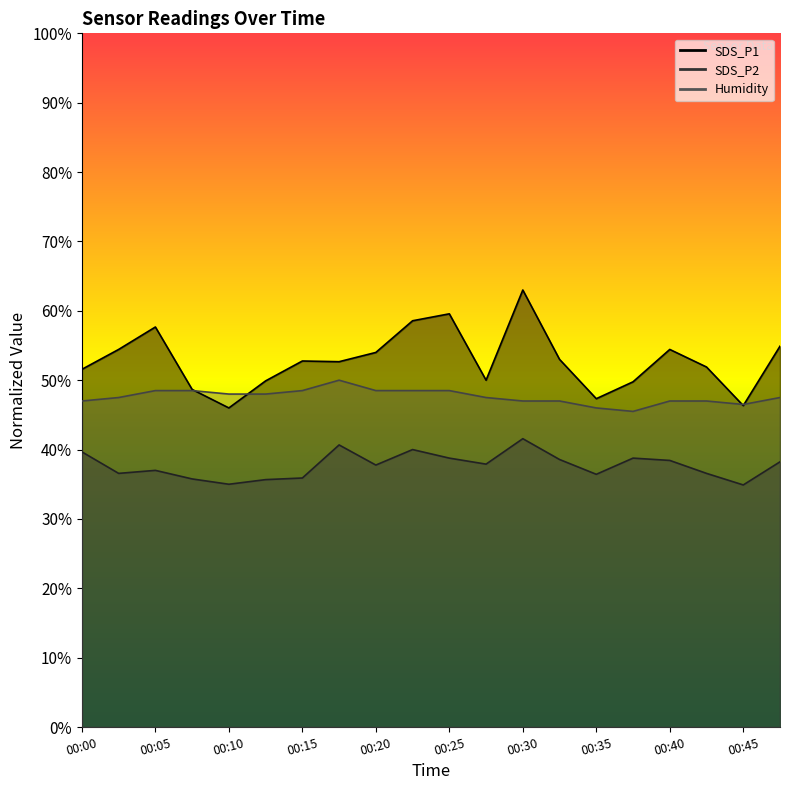

True or false: SDS_P2 and SDS_P1 intersect in this chart.

False